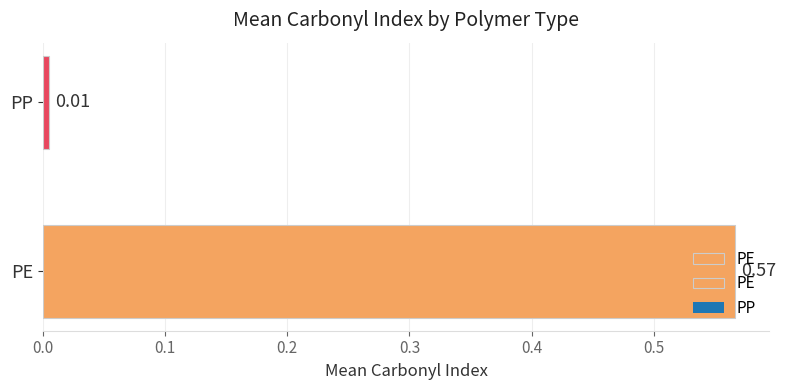

List the labels in order of value, largest first.

PE, PP